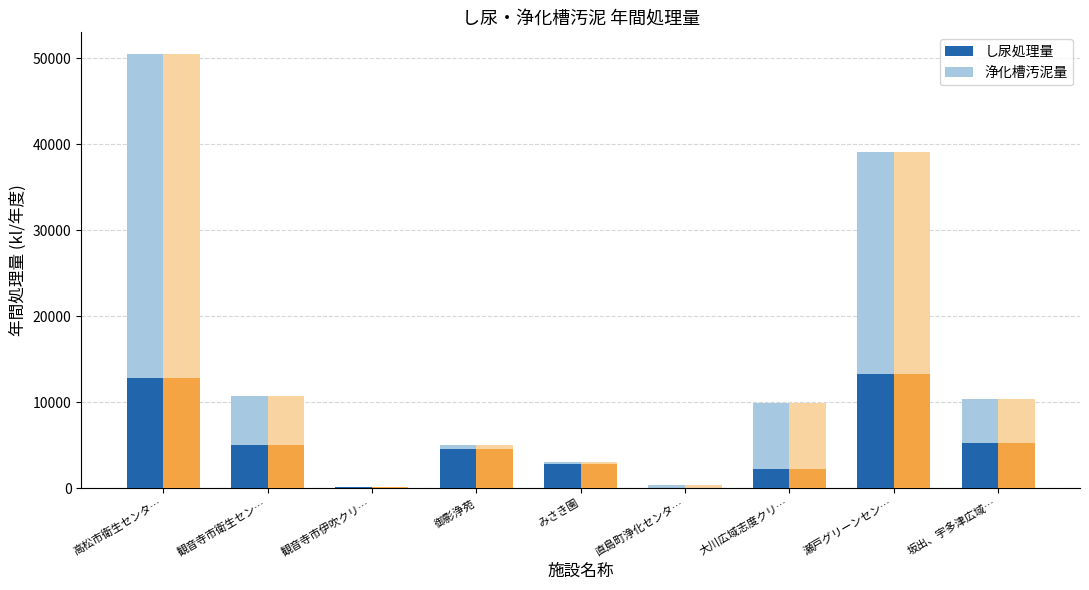

Rank the series by their average value, from lowest to highest.

し尿処理量, 浄化槽汚泥量